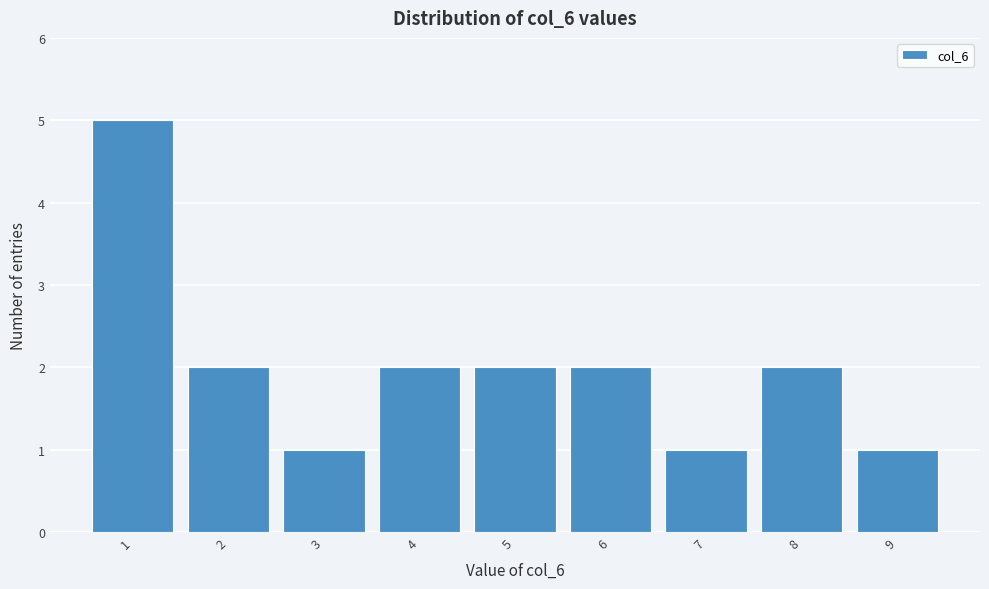

Reading left to right, list every bar in this chart as the range it spans on the x-axis followed by its height. The values are not printed on the chart, so give them approximately, as read against the axis.

0.5 to 1.5: 5
1.5 to 2.5: 2
2.5 to 3.5: 1
3.5 to 4.5: 2
4.5 to 5.5: 2
5.5 to 6.5: 2
6.5 to 7.5: 1
7.5 to 8.5: 2
8.5 to 9.5: 1